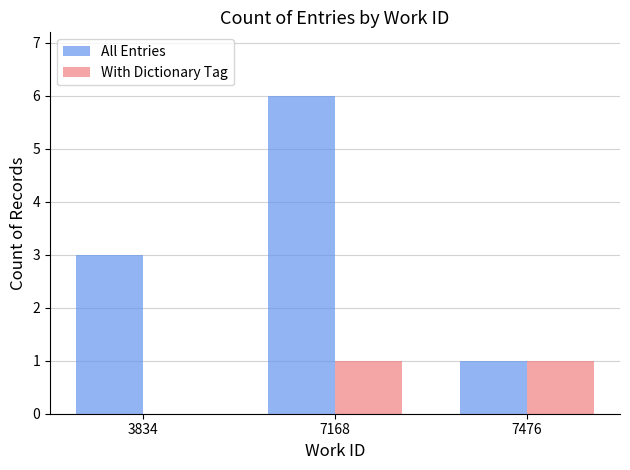

Which series changed the most between 3834 and 7168?

All Entries